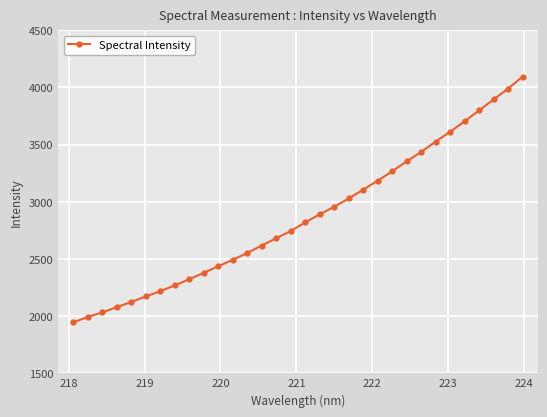

What is the value of the 18th point from the left?

2891.5